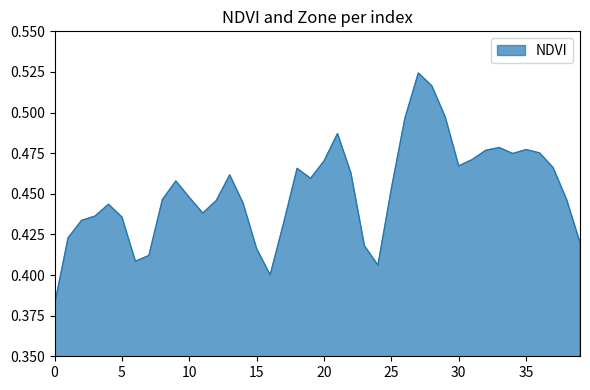

Is this an area chart (filled region under the line)?

Yes